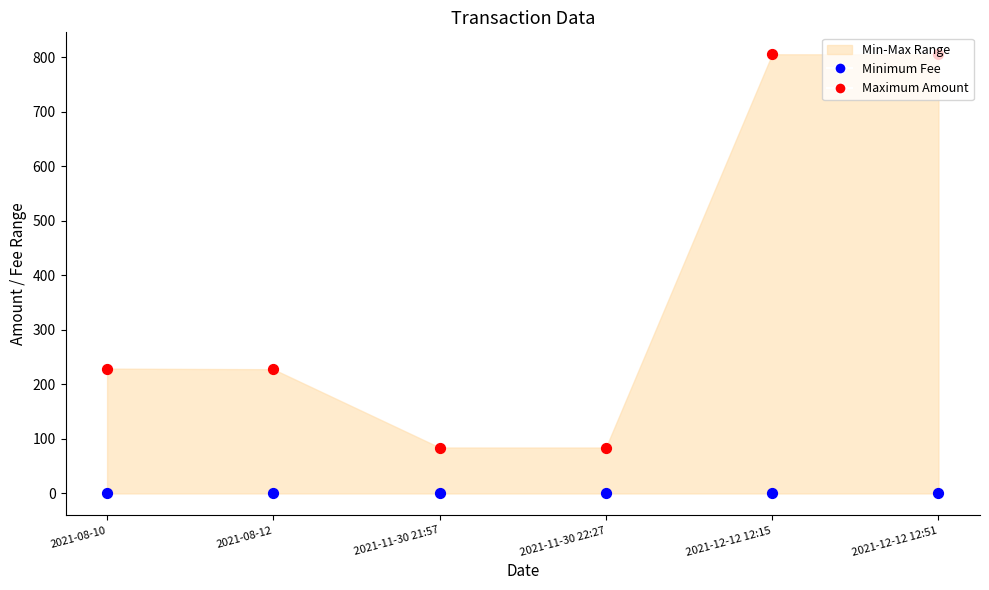

Which series has the largest Y range (max minus min)?

Maximum Amount